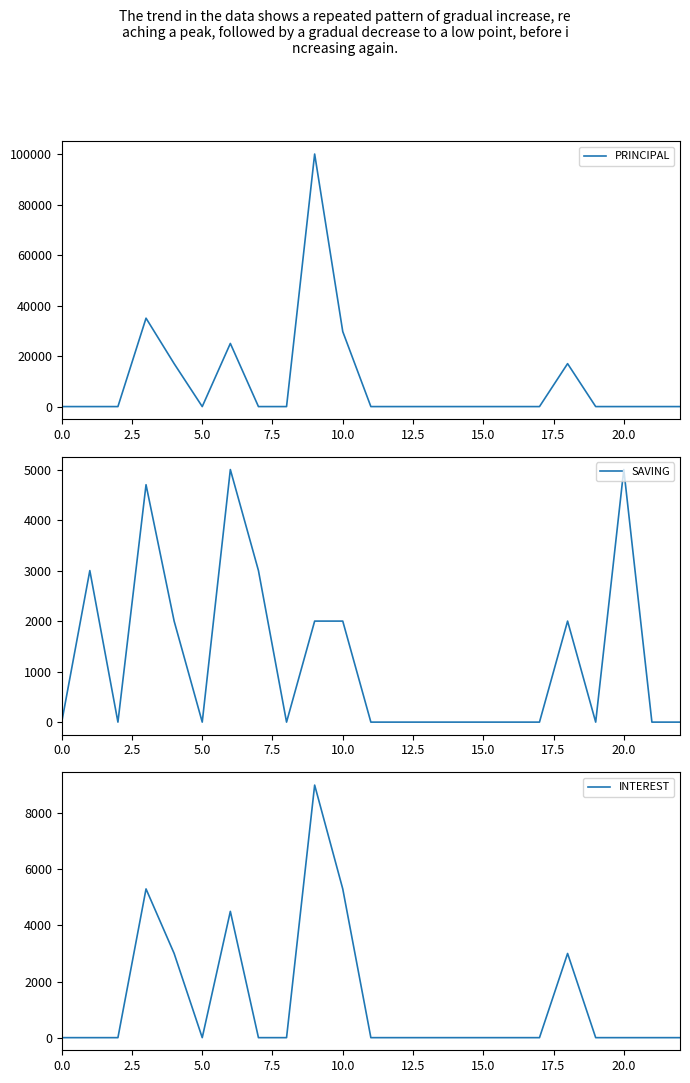

What is the highest value of the PRINCIPAL series?

100000